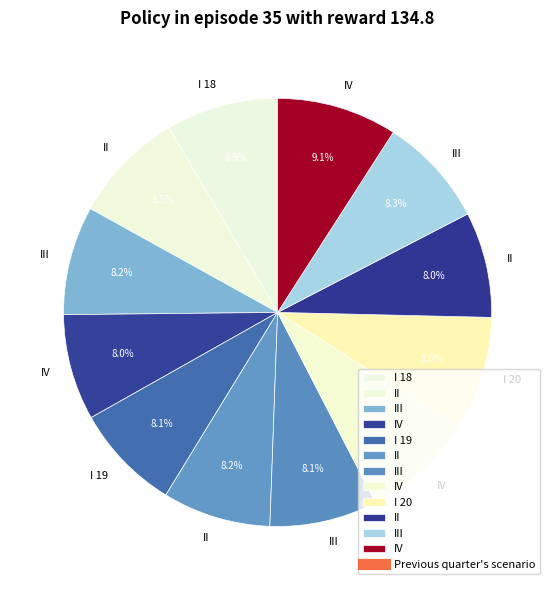

Count the number of slices in the pie.

12